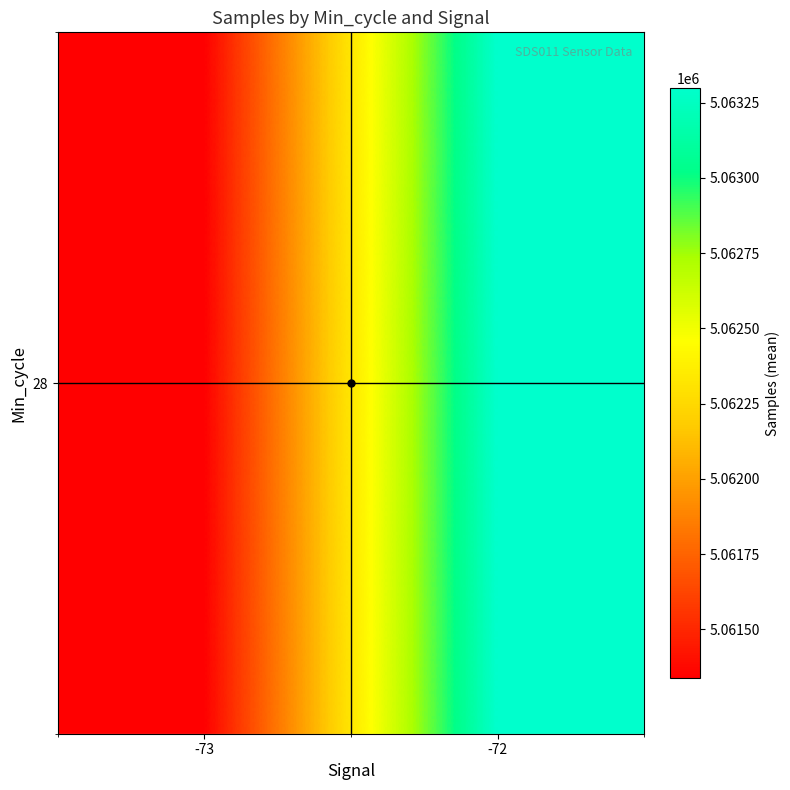

How many data points are above 5063299?

1